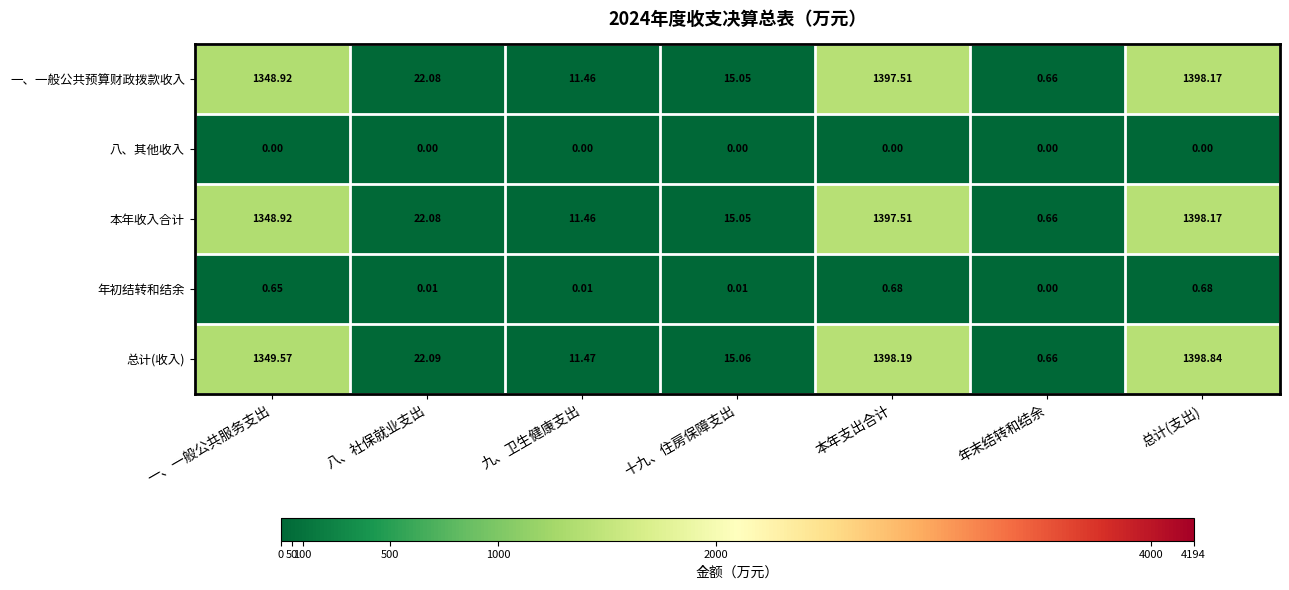

Rank the categories by 一、一般公共预算财政拨款收入 value from highest to lowest.

总计(支出), 本年支出合计, 一、一般公共服务支出, 八、社保就业支出, 十九、住房保障支出, 九、卫生健康支出, 年末结转和结余